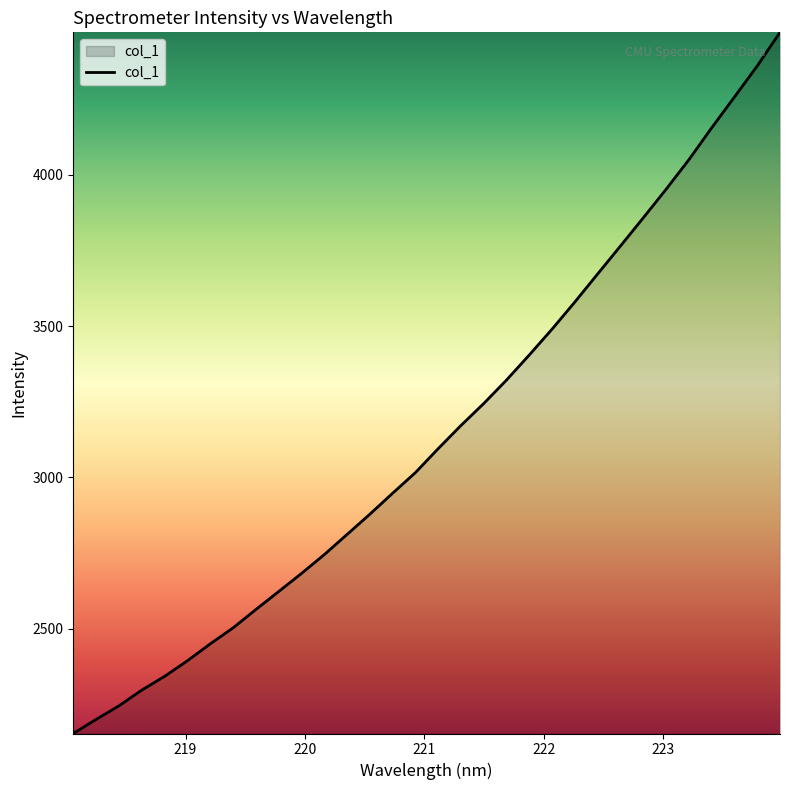

What is the difference between the maximum and minimum values?

2317.3